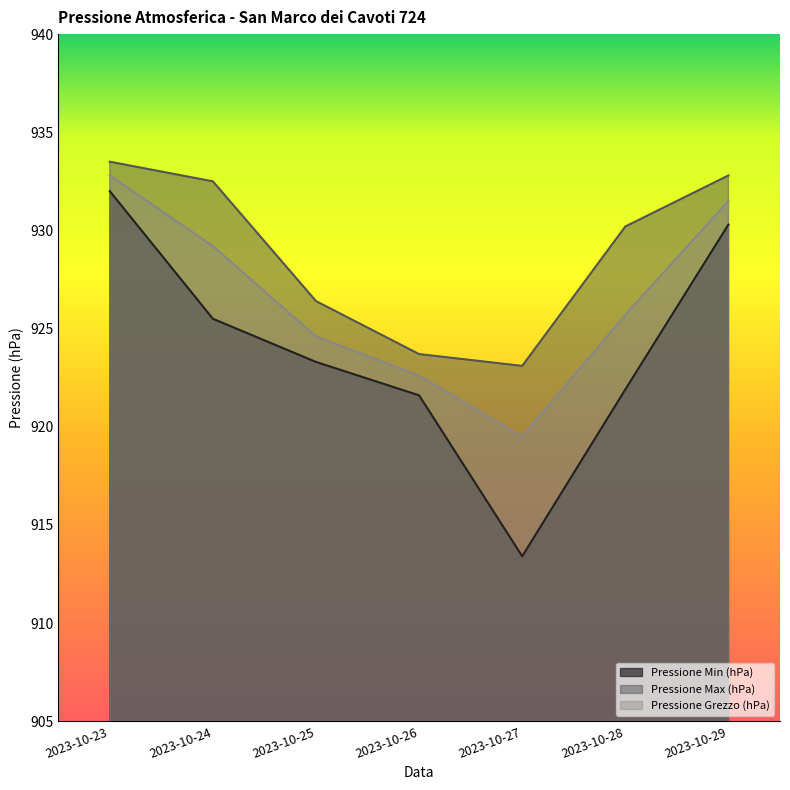

What is the total value across all series at 2023-10-29?

2794.6